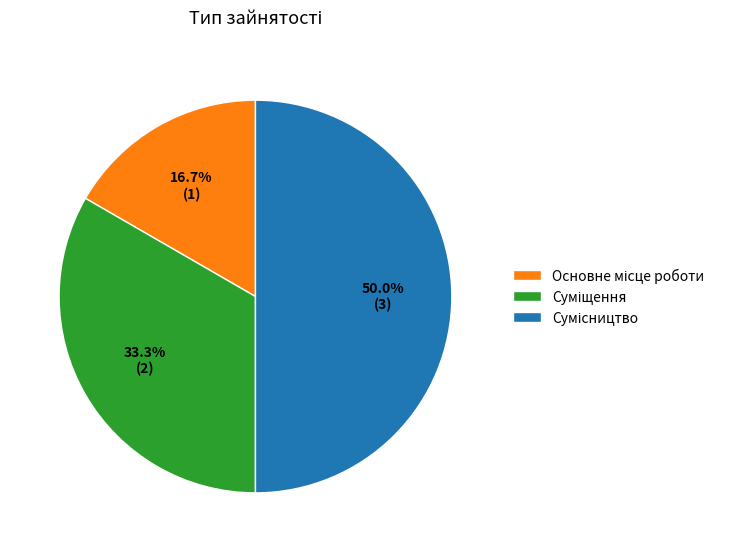

What is the change in value from Суміщення to Сумісництво?

+1